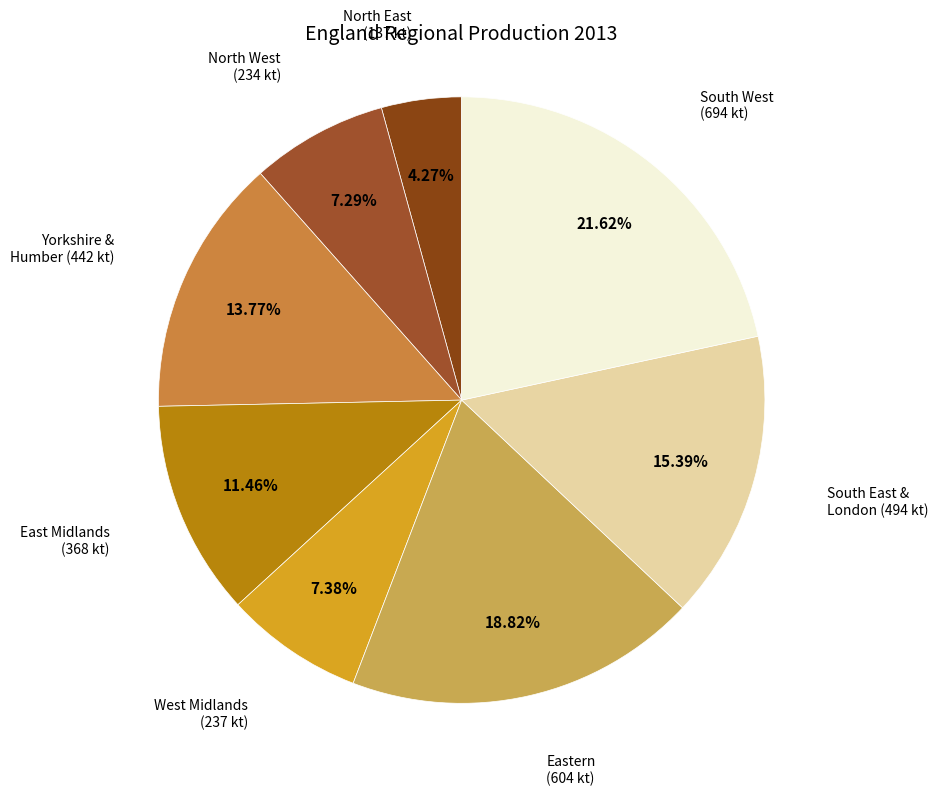

Do Eastern (604 kt) and South West (694 kt) together represent more than half of the pie?

No